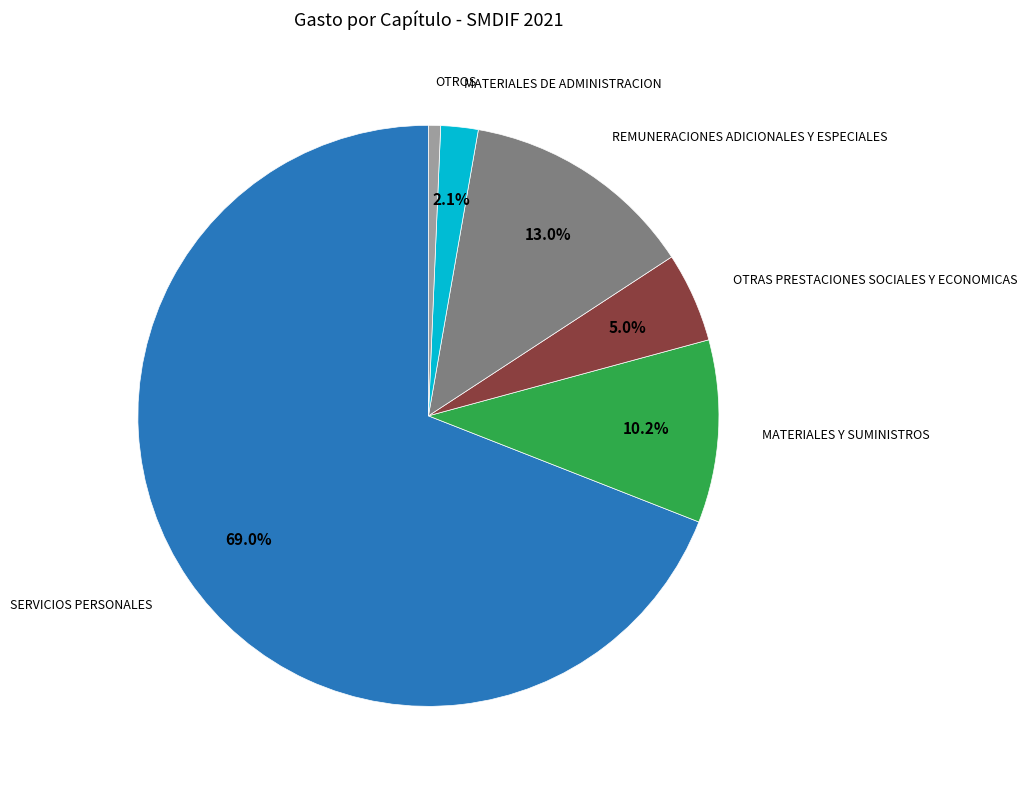

How many segments does this pie chart have?

6